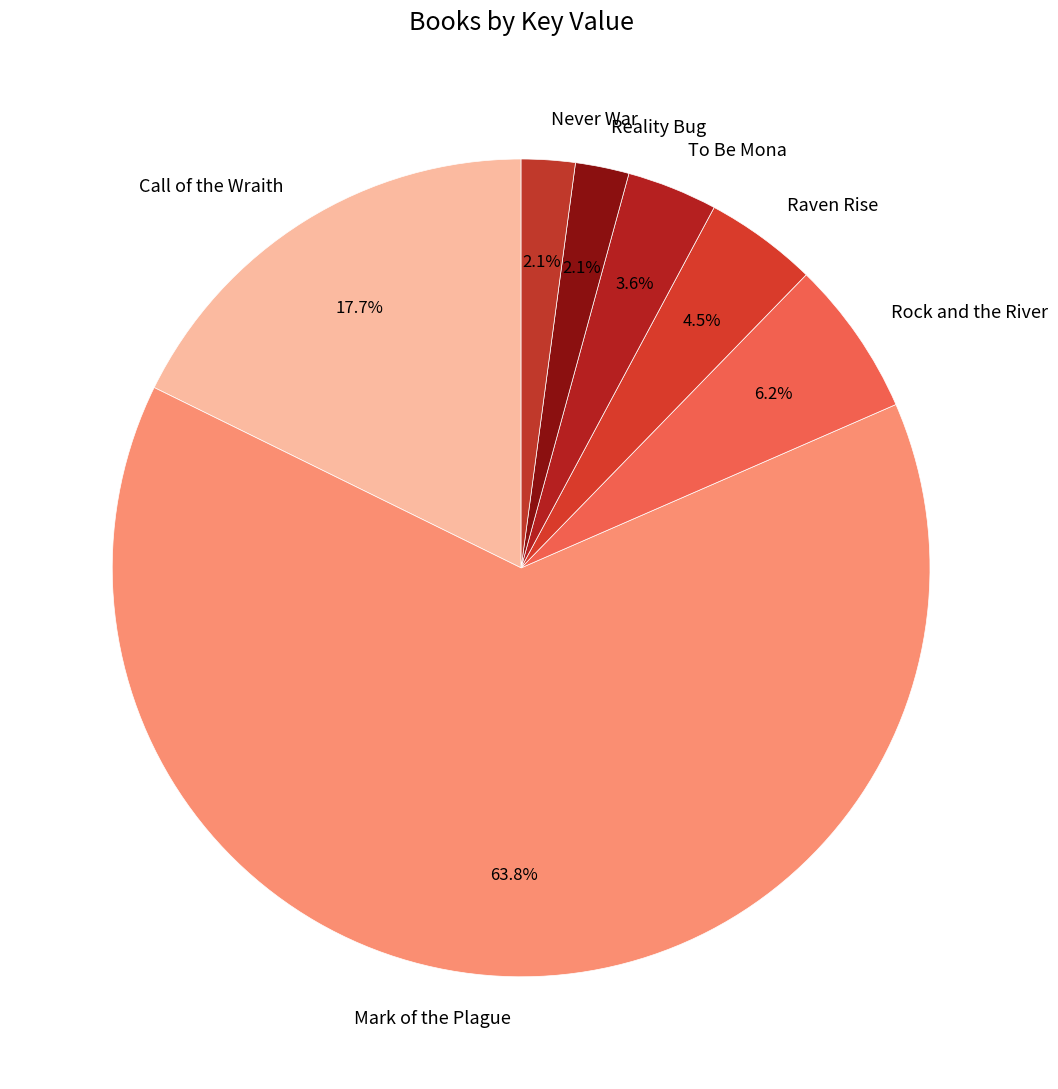

The Mark of the Plague slice represents 64% of the pie. True or false?

True